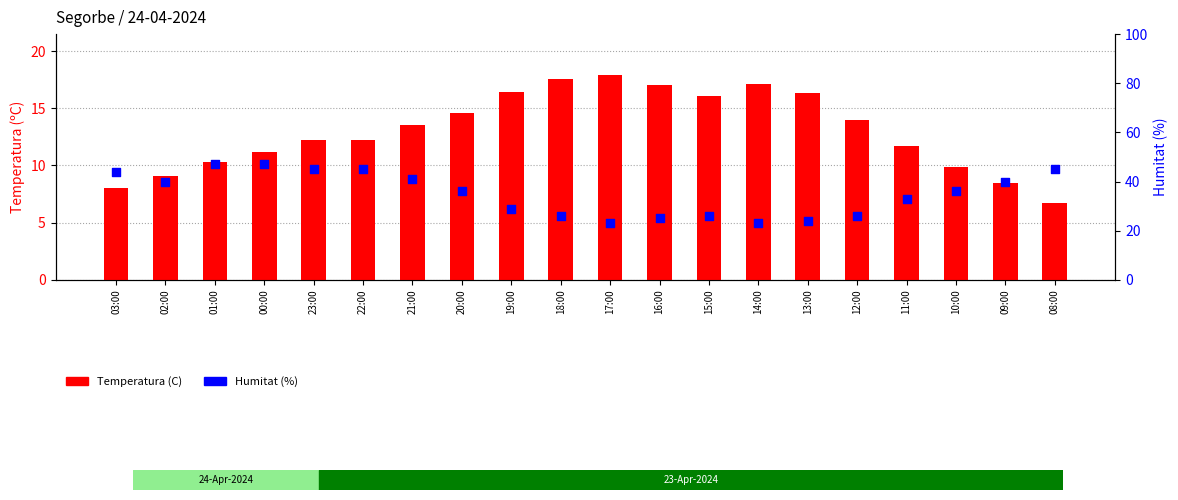

At how many categories does at least one series exceed 36?

9